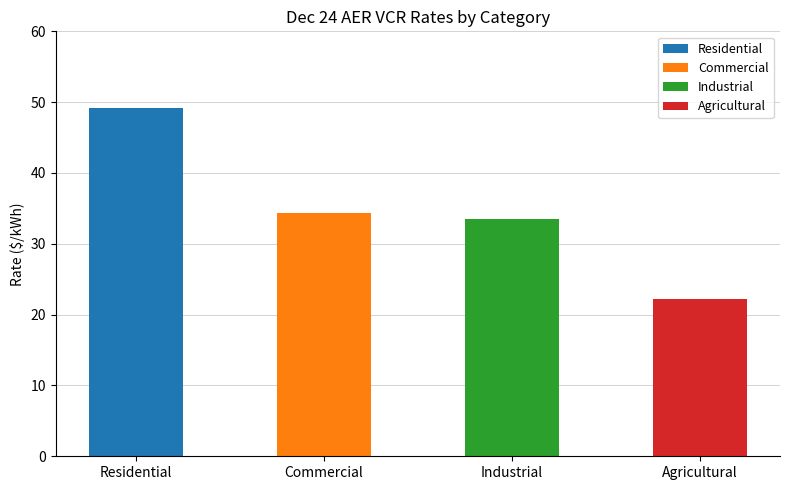

What value does the data have at Dec 24 AER VCR ($/kWh) - Res?

49.2